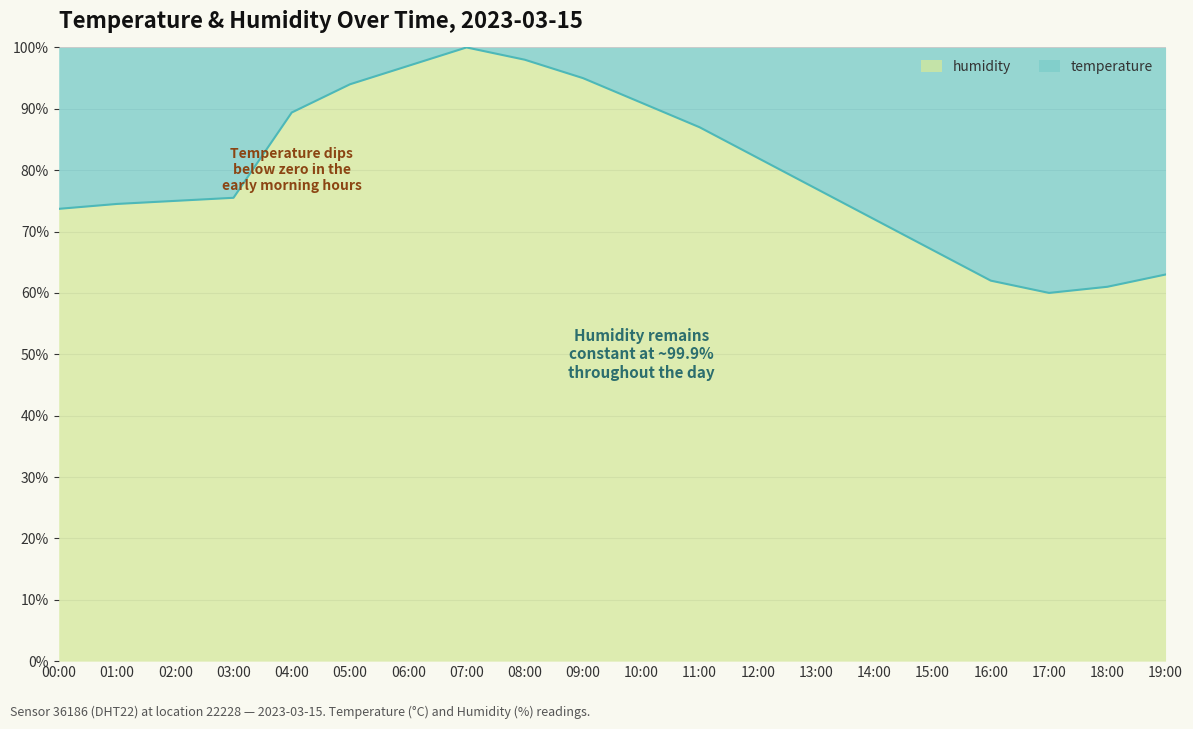

What is the label of the 12th point from the left?

11:00